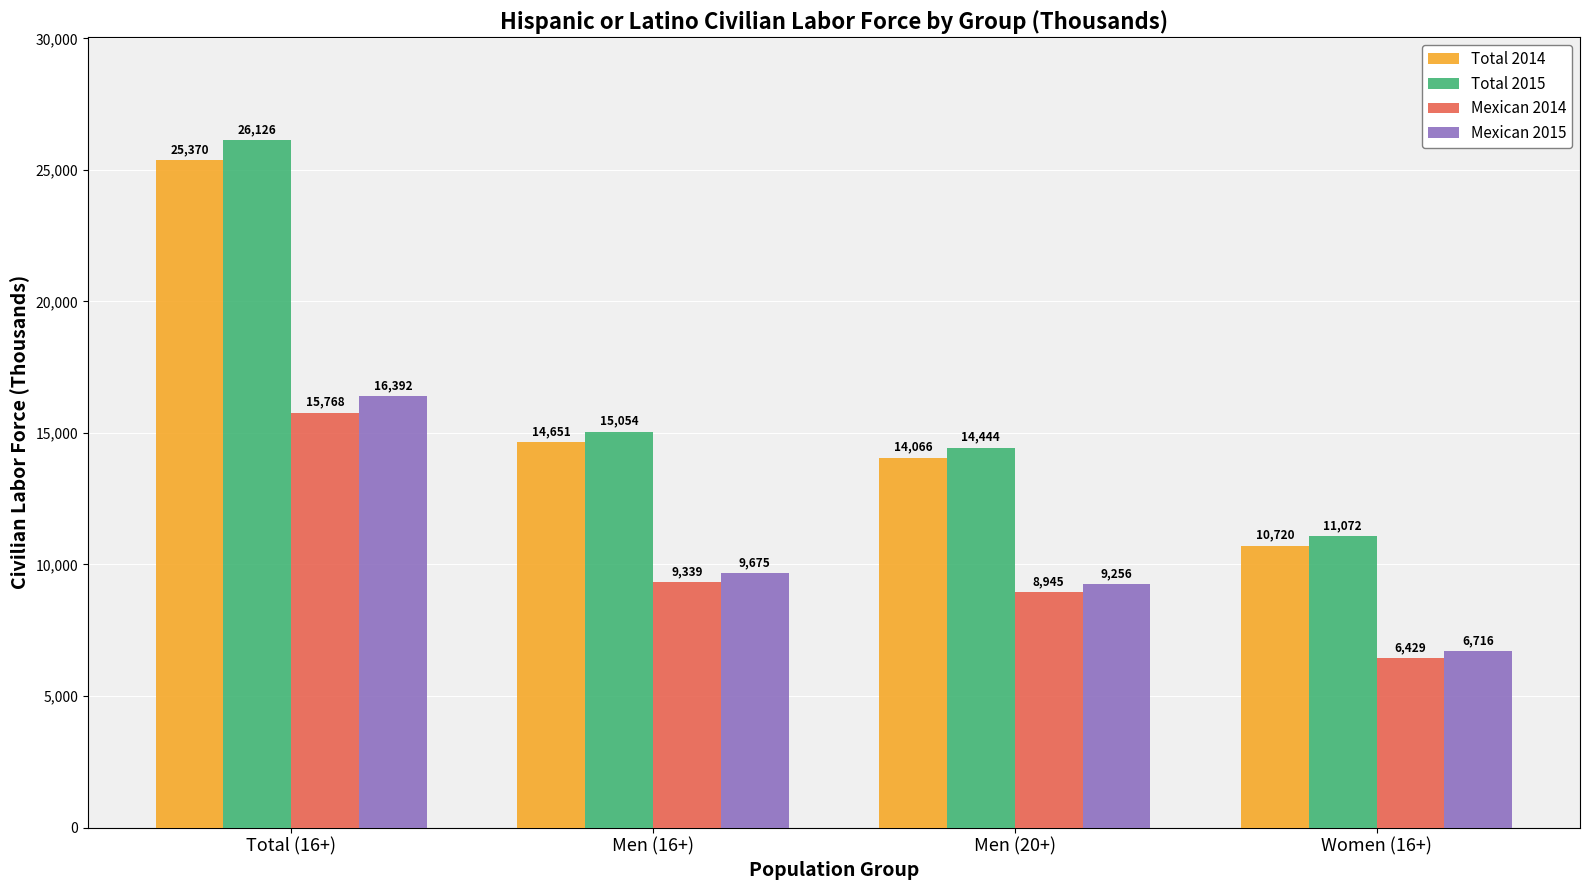

Rank the series by their maximum value, from lowest to highest.

Mexican 2014, Mexican 2015, Total 2014, Total 2015